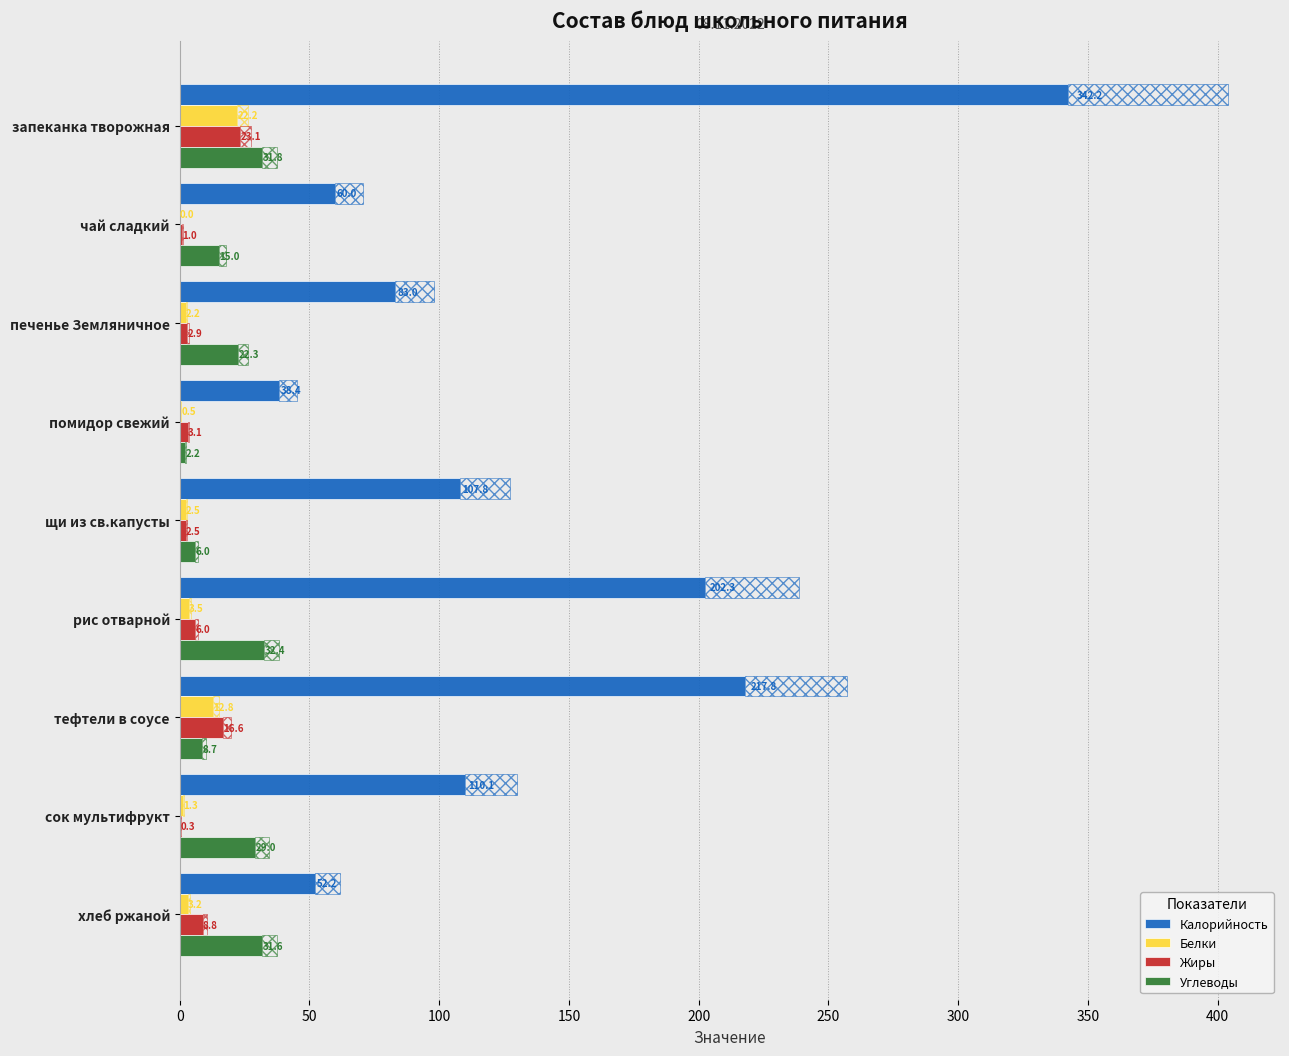

Between печенье Земляничное and щи из св.капусты, which series saw the biggest shift?

Калорийность